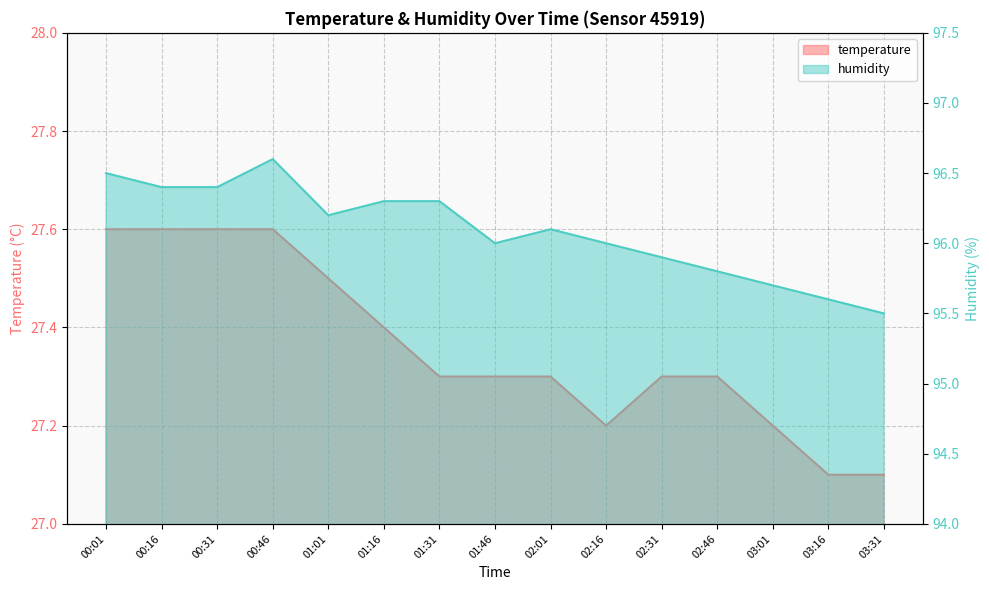

Reading left to right, what are all the values shown in this chart?

temperature: 00:01=27.6	00:16=27.6	00:31=27.6	00:46=27.6	01:01=27.5	01:16=27.4	01:31=27.3	01:46=27.3	02:01=27.3	02:16=27.2	02:31=27.3	02:46=27.3	03:01=27.2	03:16=27.1	03:31=27.1
humidity: 00:01=96.5	00:16=96.4	00:31=96.4	00:46=96.6	01:01=96.2	01:16=96.3	01:31=96.3	01:46=96.0	02:01=96.1	02:16=96.0	02:31=95.9	02:46=95.8	03:01=95.7	03:16=95.6	03:31=95.5